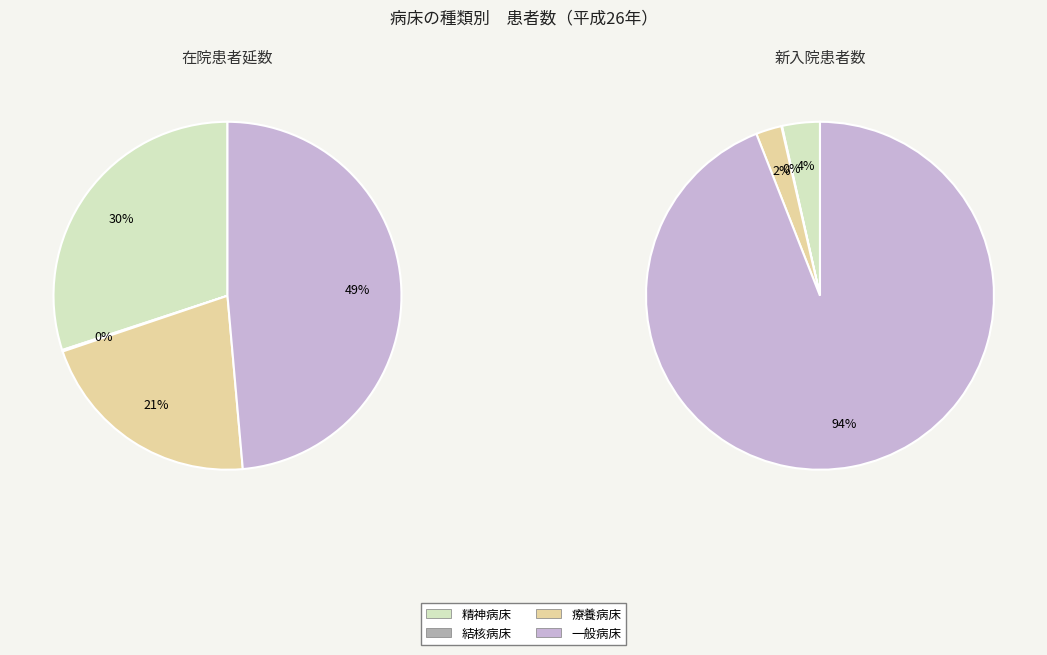

To the nearest percent, what portion does 精神病床 represent?

4%